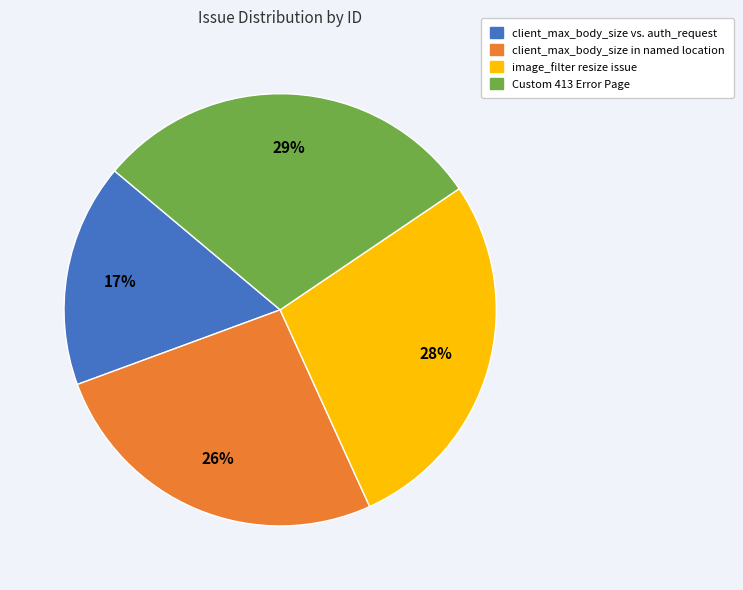

To the nearest percent, what is the combined percentage of Custom 413 Error Page and client_max_body_size vs. auth_request?

46%